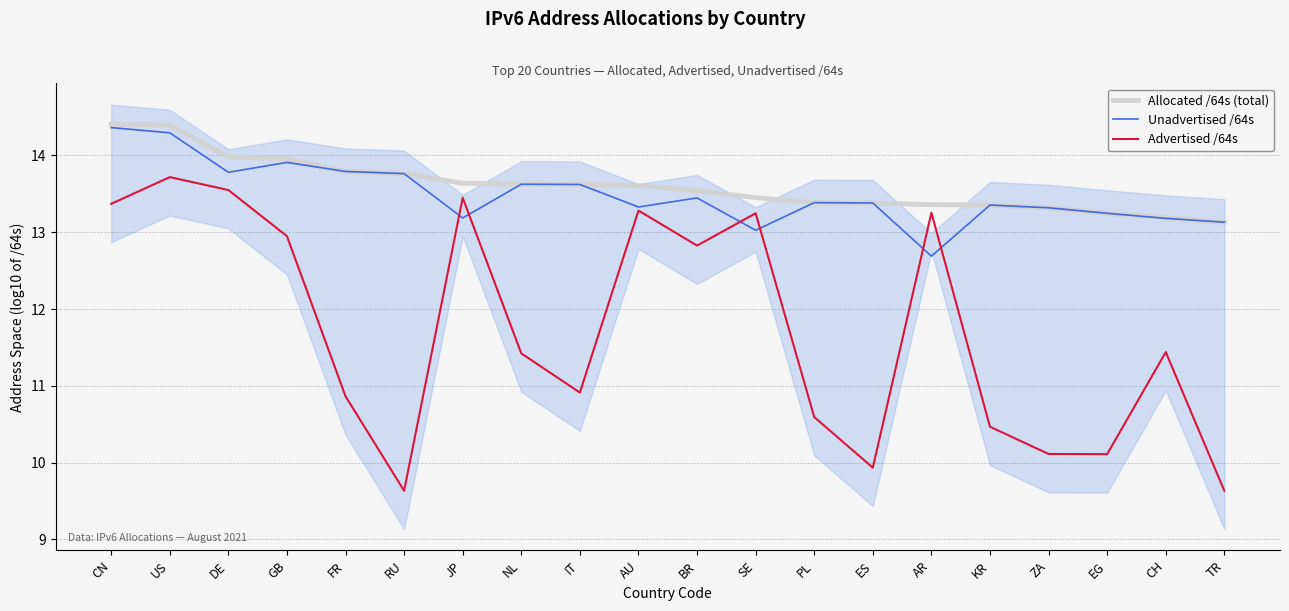

True or false: Unadvertised /64s and Allocated /64s (total) cross at least once.

False